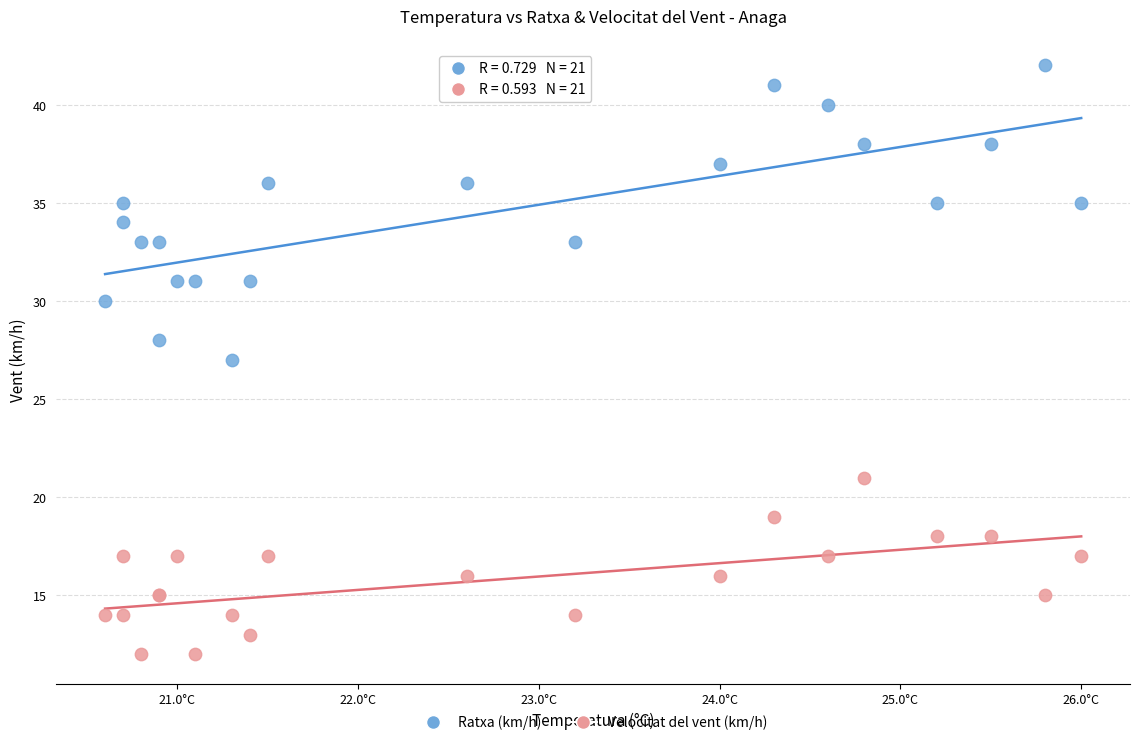

Which series has the widest spread of Y values?

Ratxa (km/h)